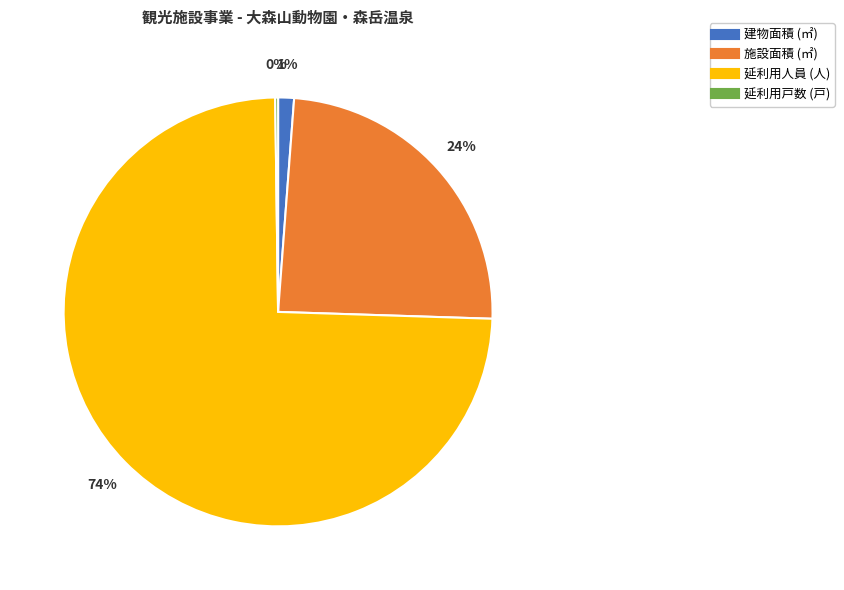

Is there a majority slice in this chart?

Yes